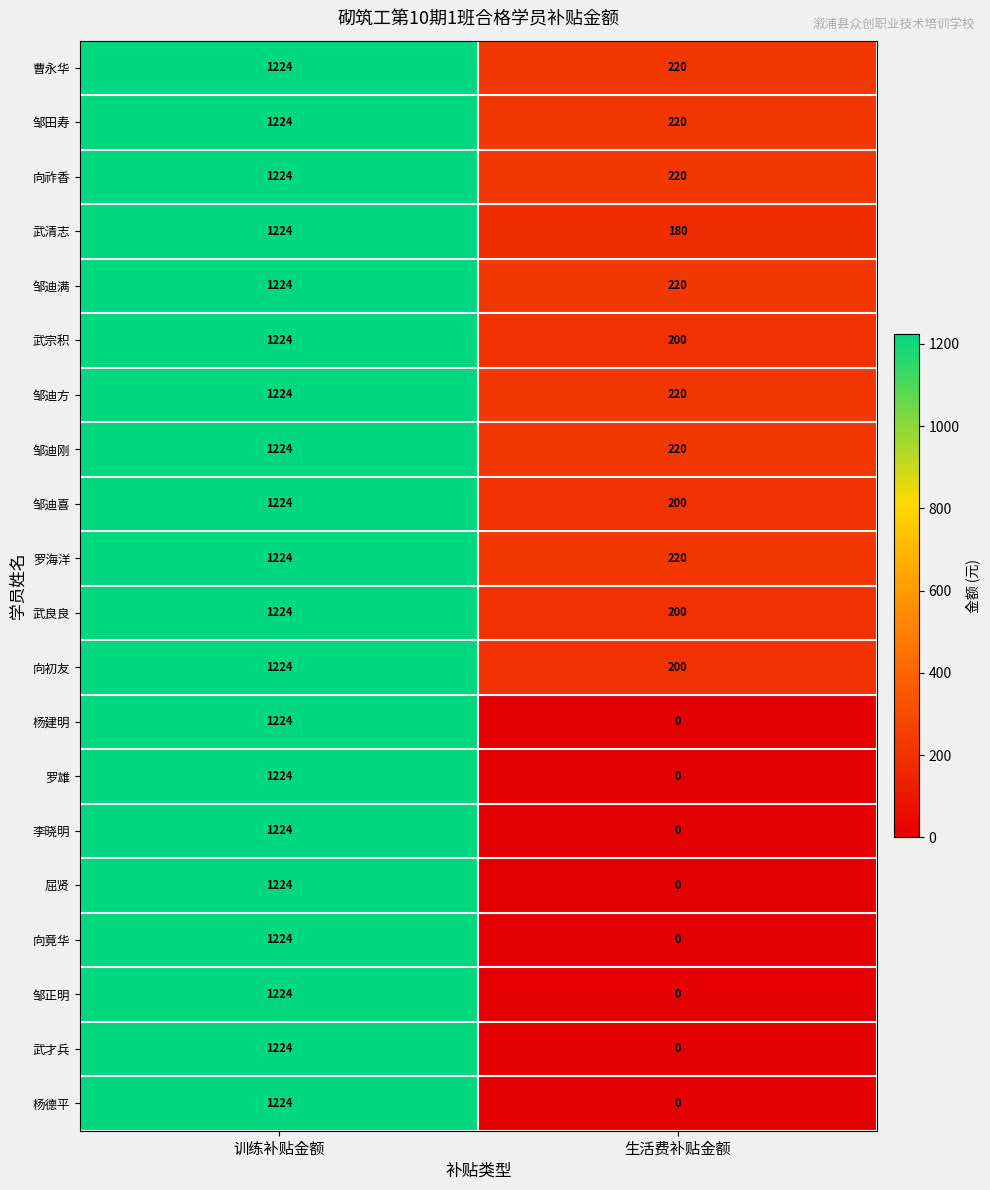

How many distinct data groups are displayed?

20